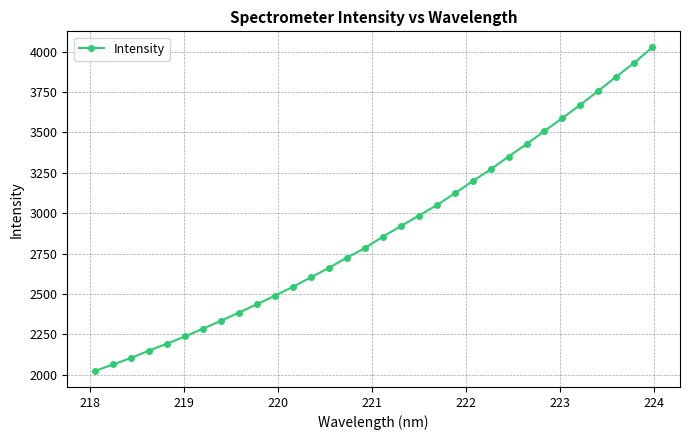

How many distinct data groups are displayed?

1